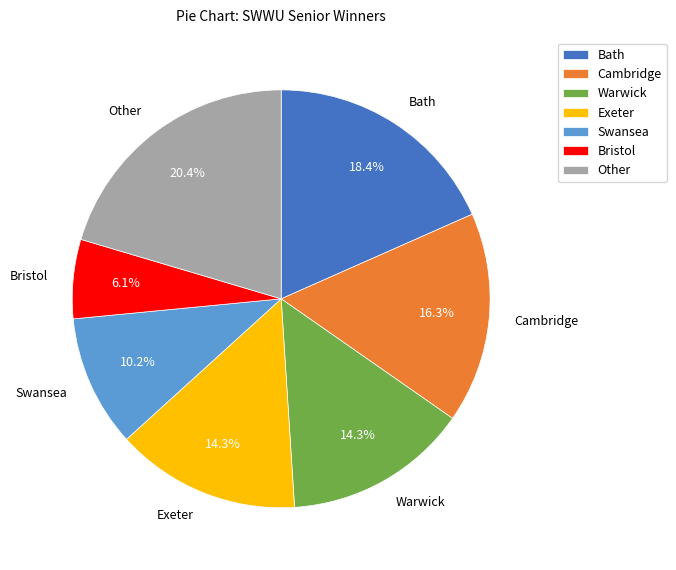

Is there any slice that represents more than half of the pie?

No